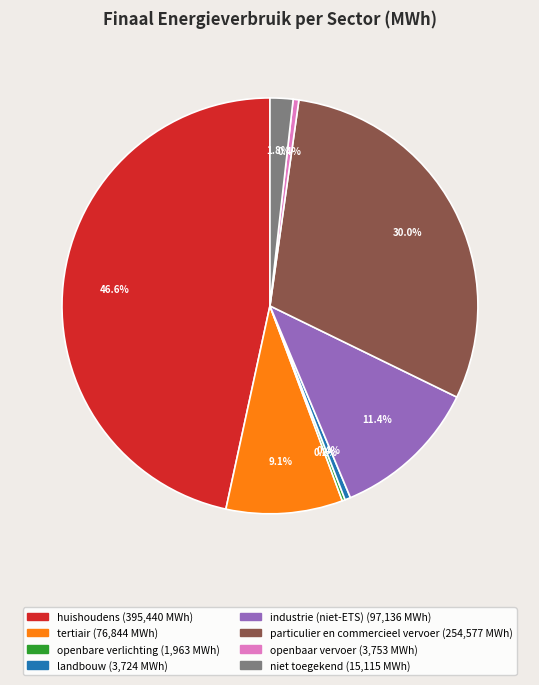

Does industrie (niet-ETS) account for over 50% of the chart?

No